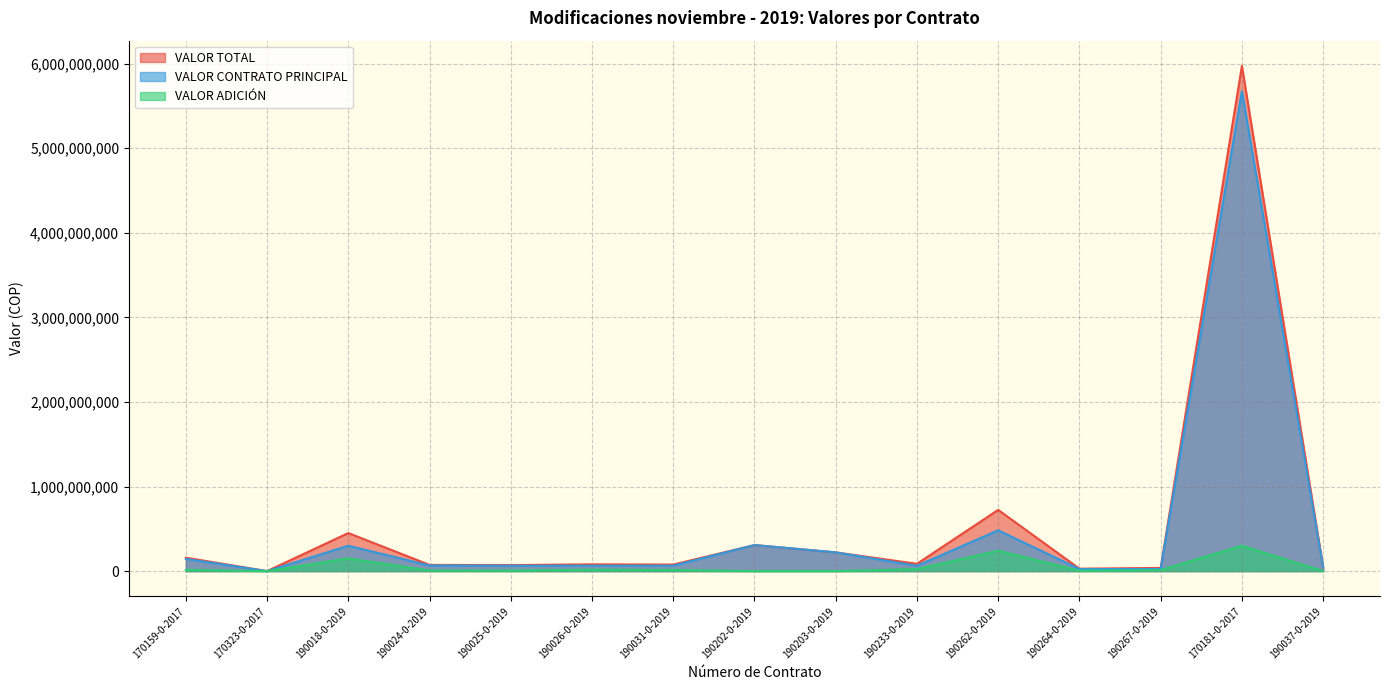

List the labels in order of VALOR ADICIÓN value, smallest first.

170323-0-2017, 190202-0-2019, 190203-0-2019, 190037-0-2019, 190264-0-2019, 190025-0-2019, 190024-0-2019, 190267-0-2019, 190031-0-2019, 170159-0-2017, 190026-0-2019, 190233-0-2019, 190018-0-2019, 190262-0-2019, 170181-0-2017